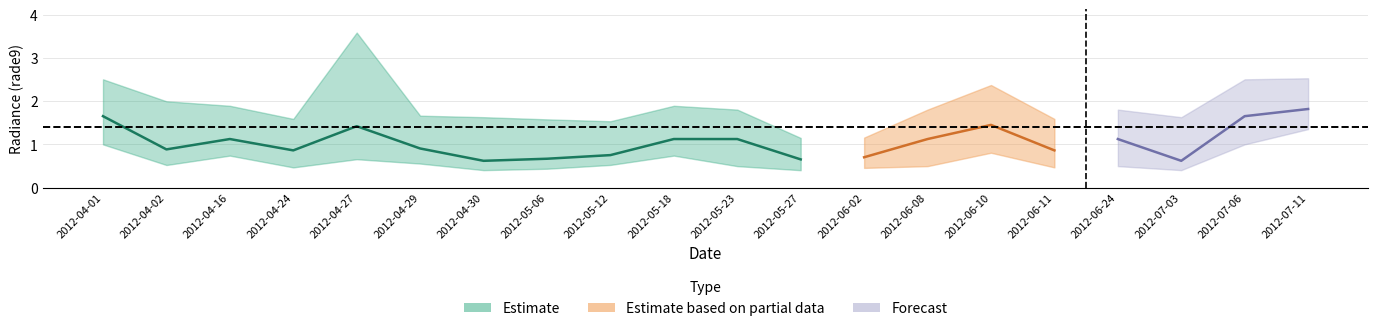

At how many categories does at least one series exceed 0?

20